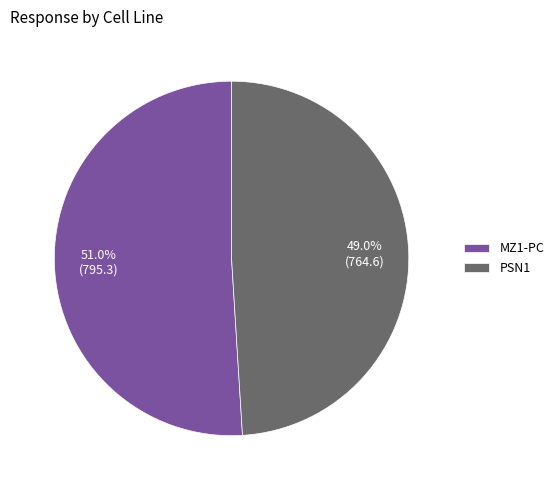

What percentage is the MZ1-PC slice, to the nearest percent?

51%